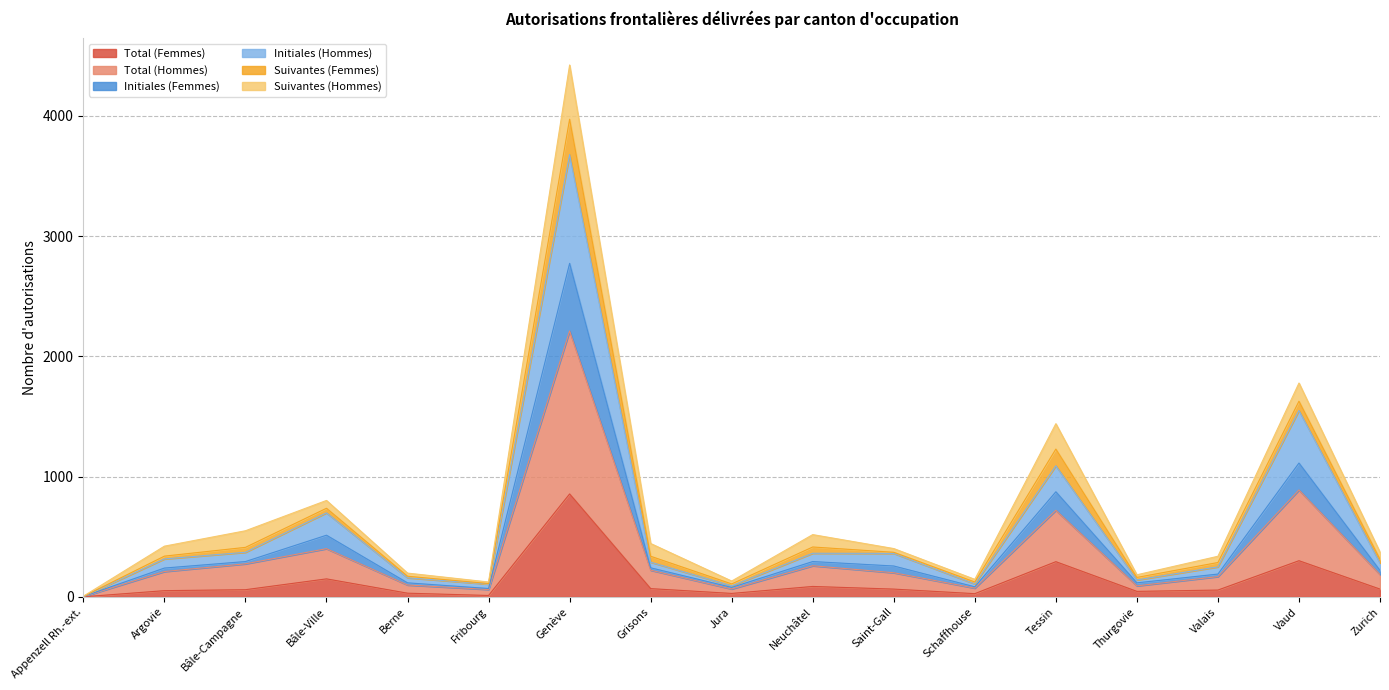

What is the label of the 14th point from the right?

Bâle-Ville